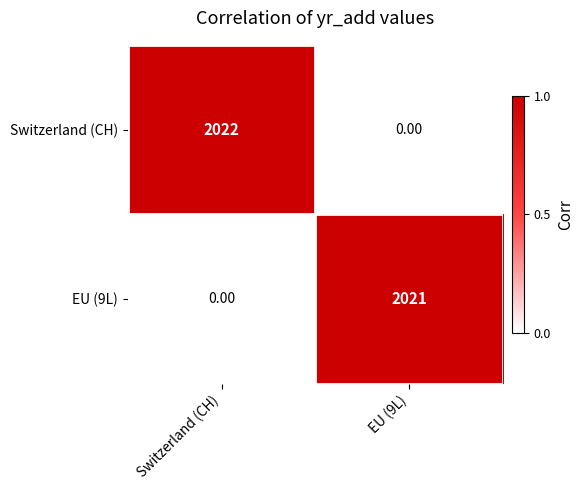

Which series has the largest range (max minus min)?

Switzerland (CH)